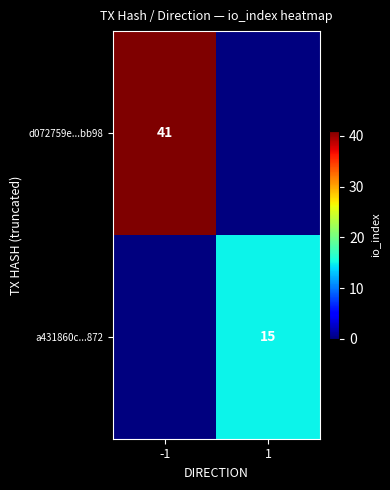

The d072759e...bb98 series shows 41 at -1. True or false?

True